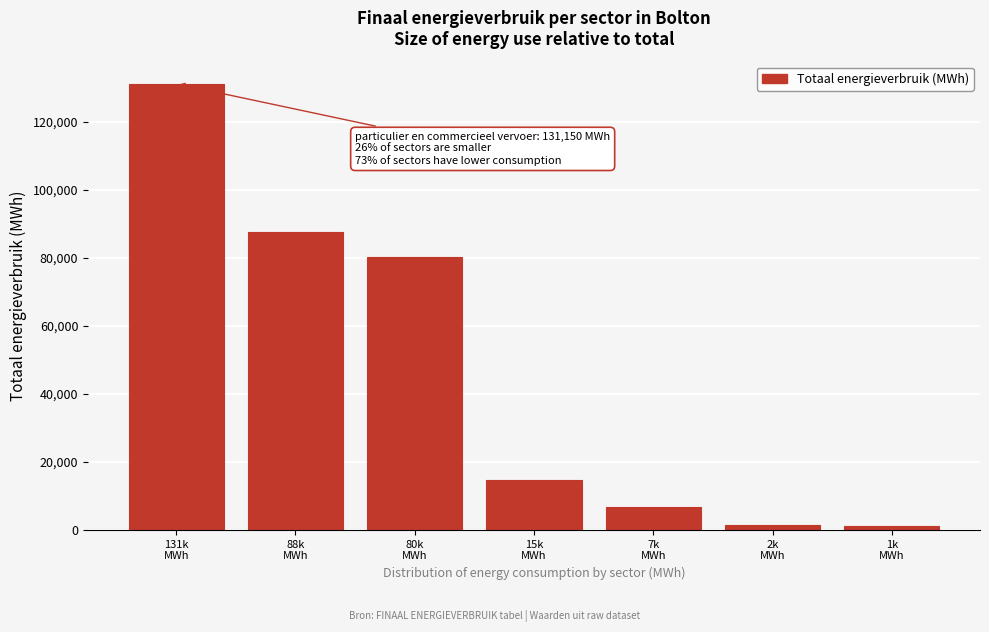

What is the maximum value shown in the chart?

131150.1